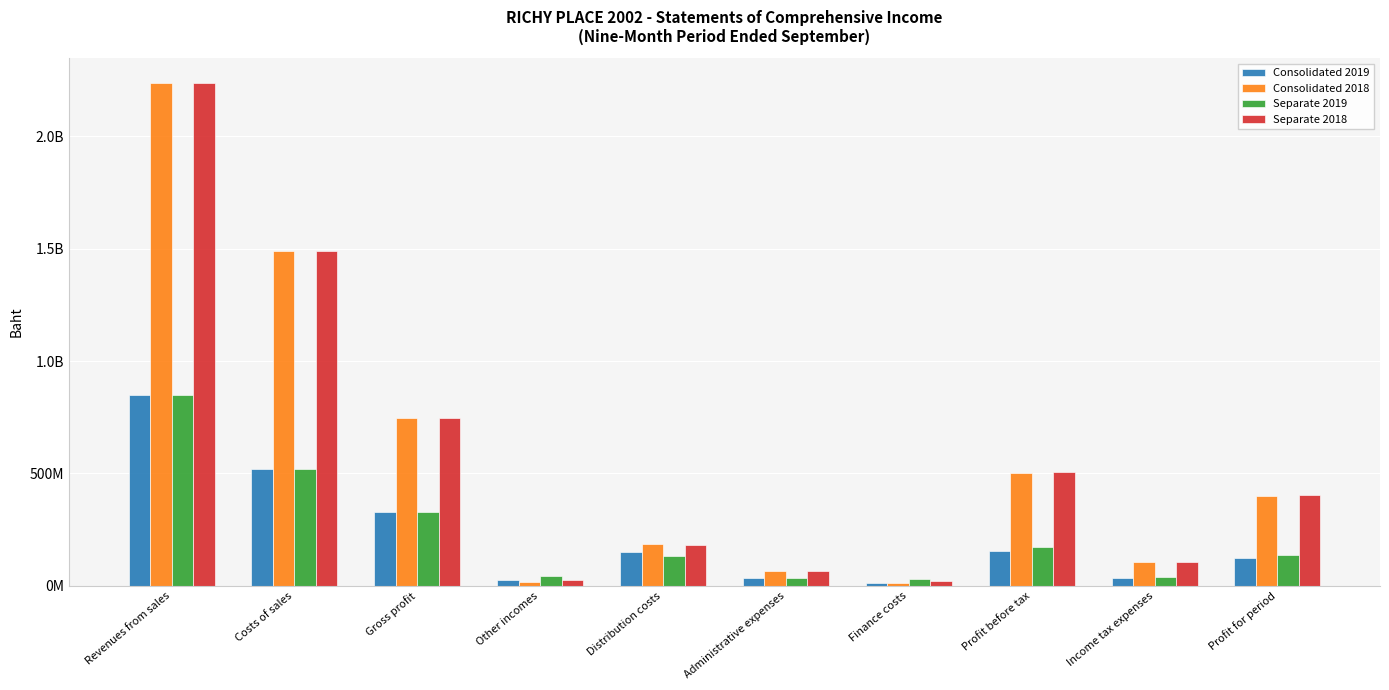

What is the difference between the highest and lowest values at Costs of sales?

967971108